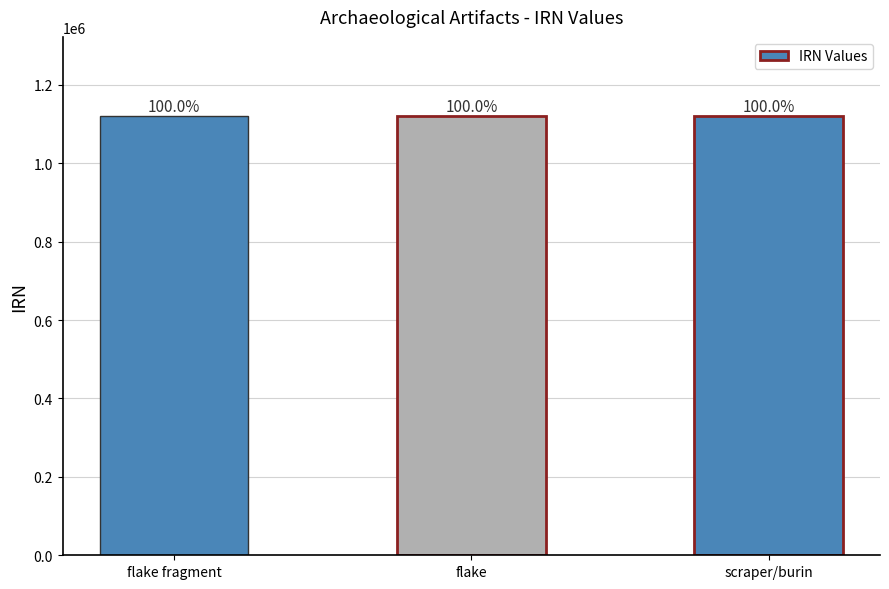

What is the label of the 3rd bar from the right?

flake fragment